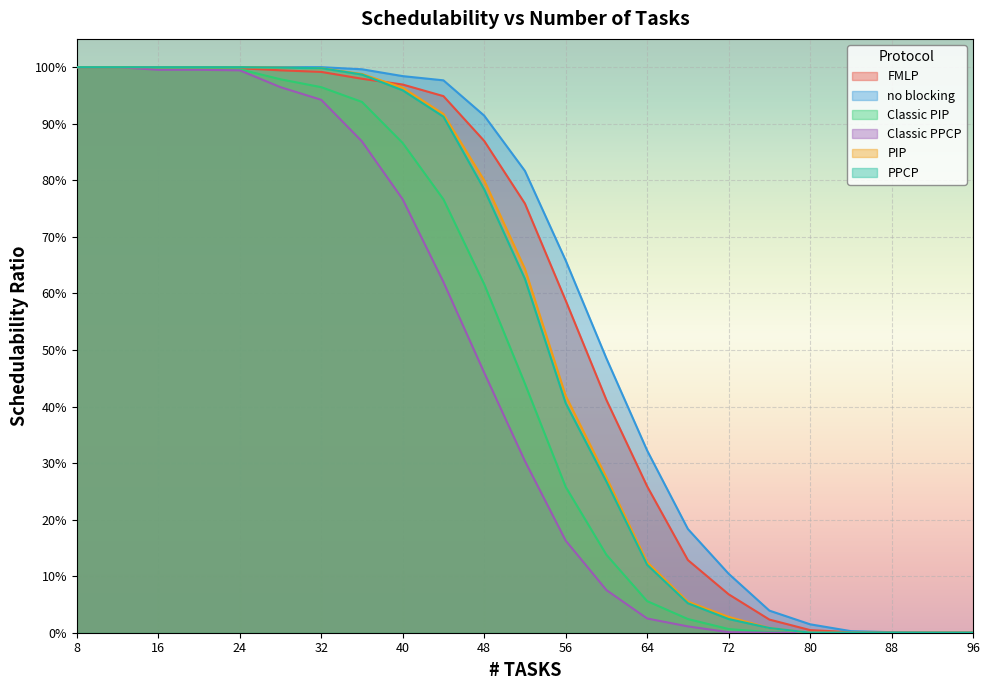

Which series ends up on top after the final intersection of FMLP and PPCP?

FMLP